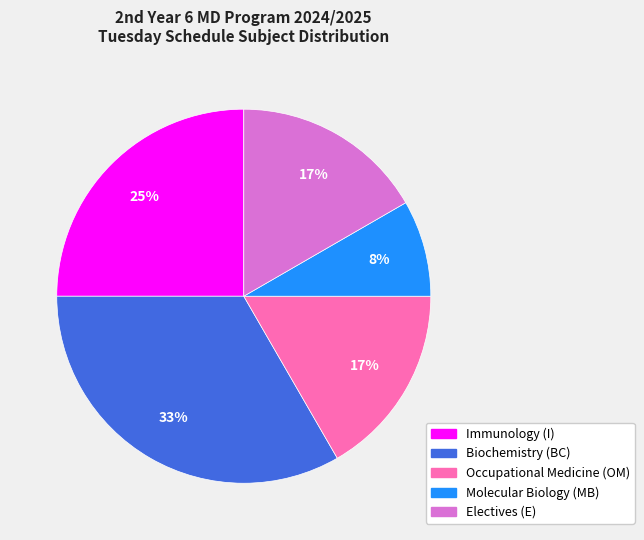

To the nearest percent, what is the average slice percentage?

20%